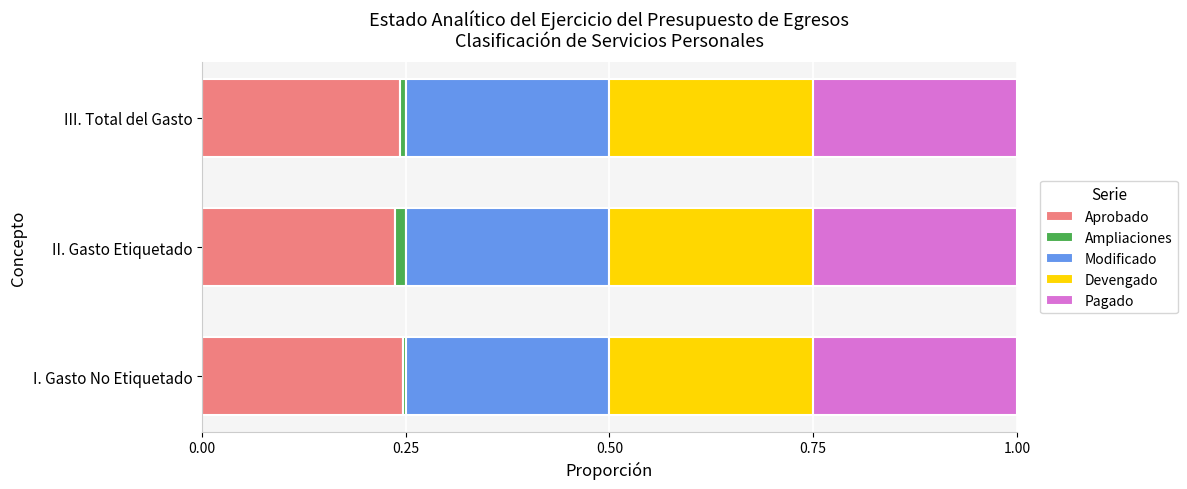

What is the sum of all Aprobado values?

0.7